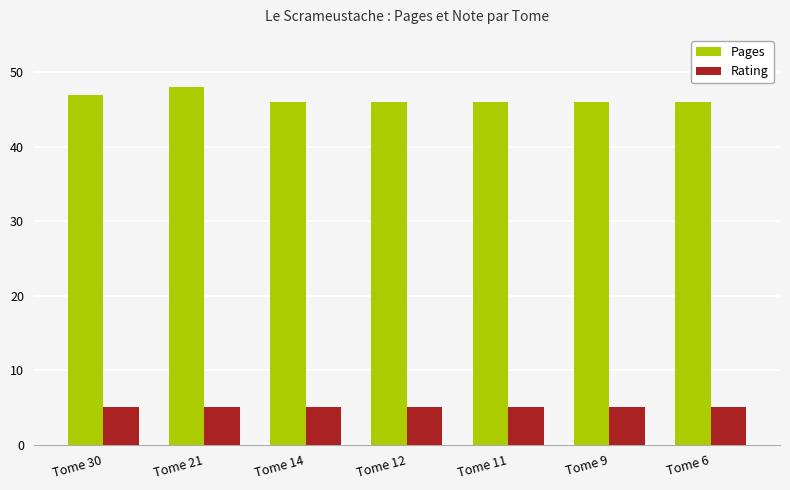

What is the total value across all series at Tome 12?

51